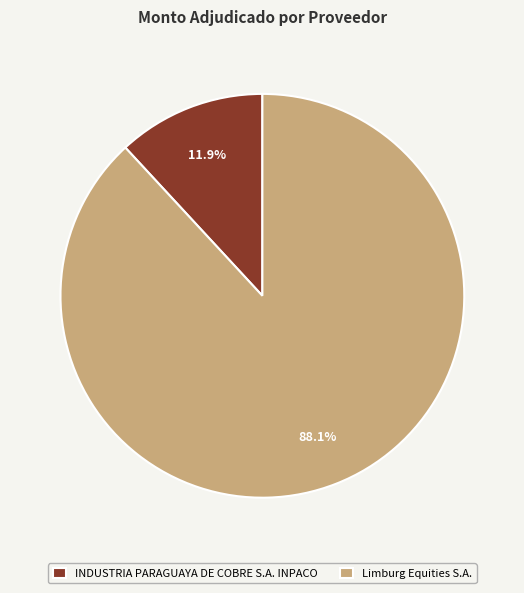

Combined, do INDUSTRIA PARAGUAYA DE COBRE S.A. INPACO and Limburg Equities S.A. account for over 50%?

Yes